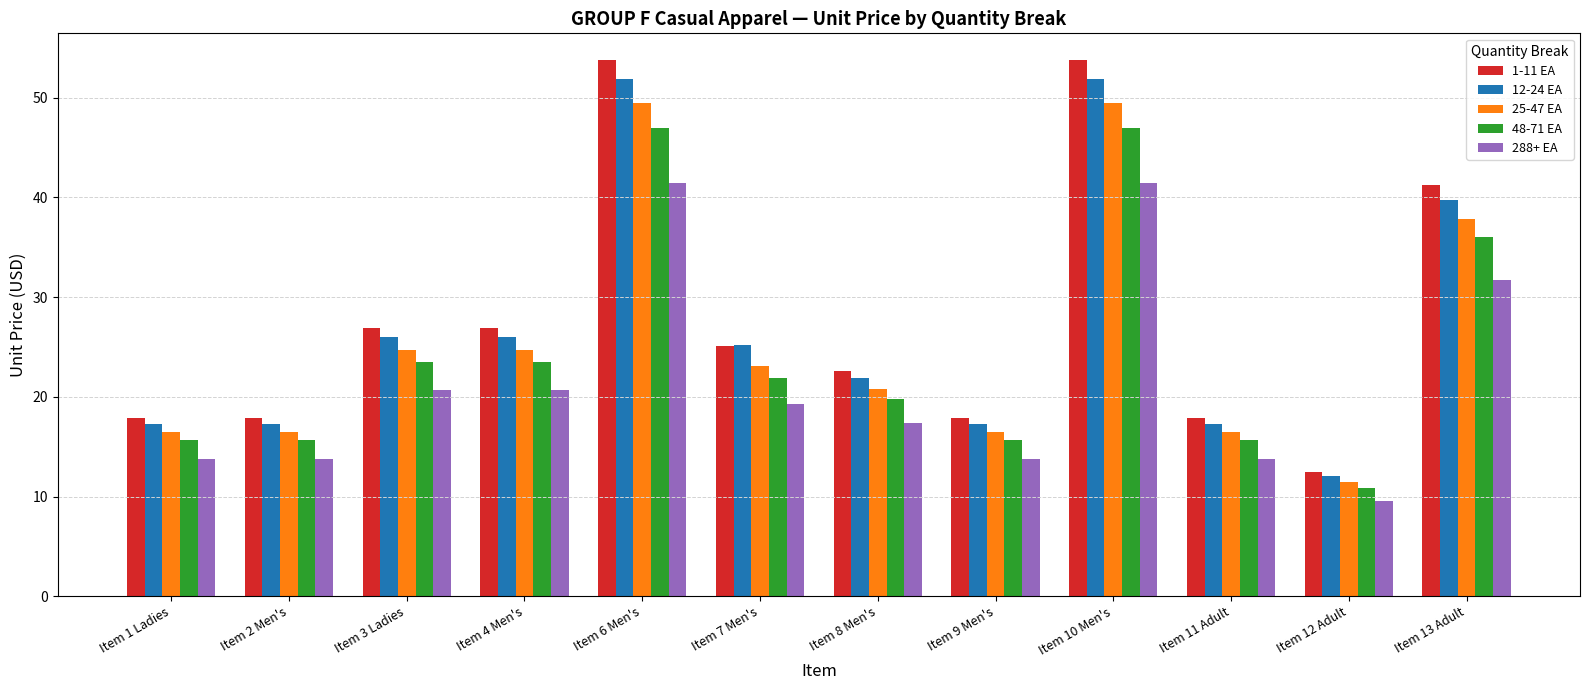

Which label corresponds to the smallest value in the chart?

Item 12 Adult